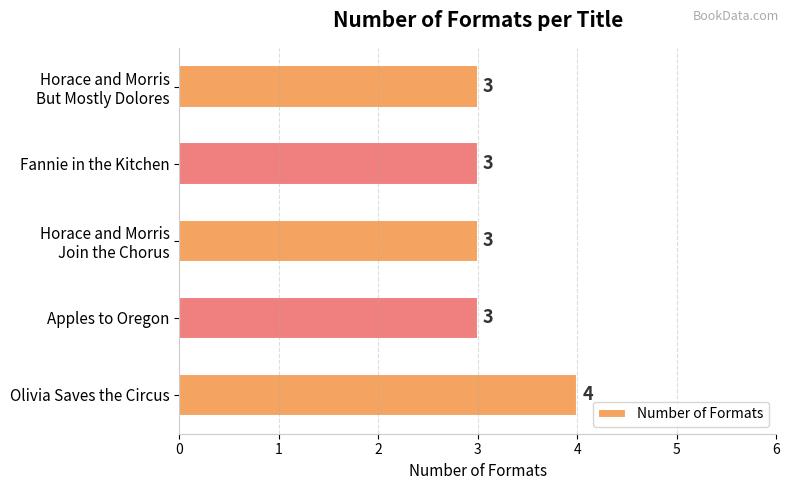

What is the sum of all values?

16